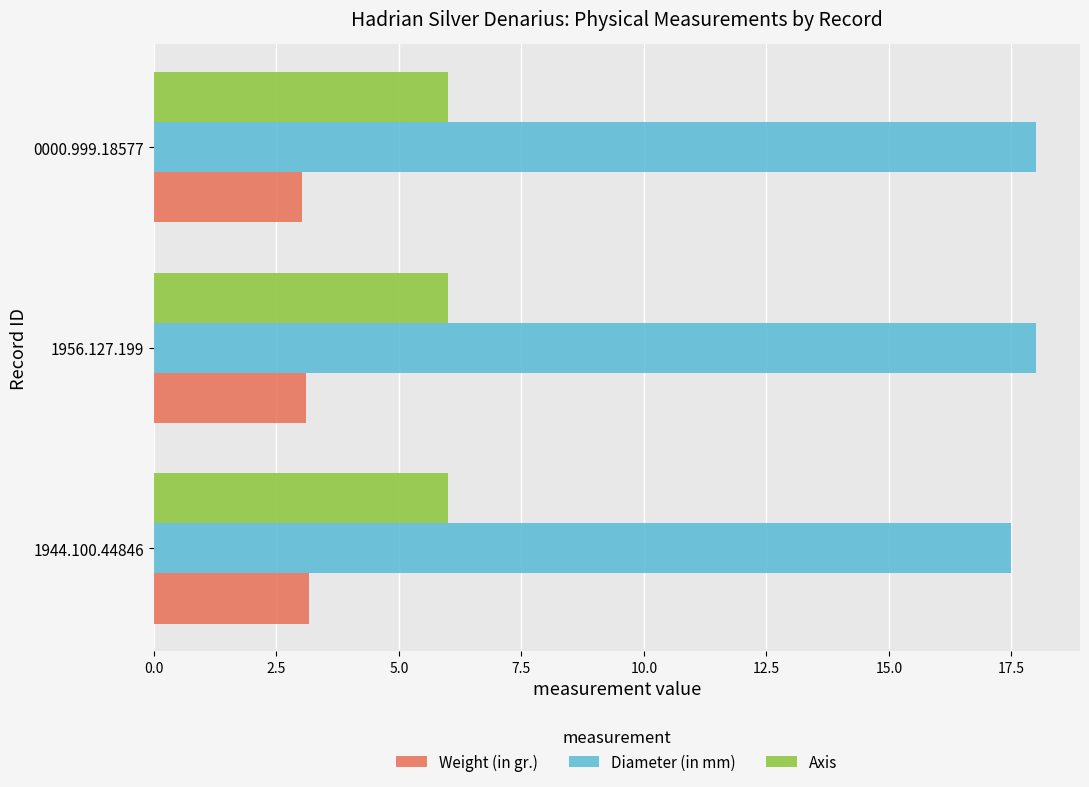

At how many categories does at least one series exceed 7?

3